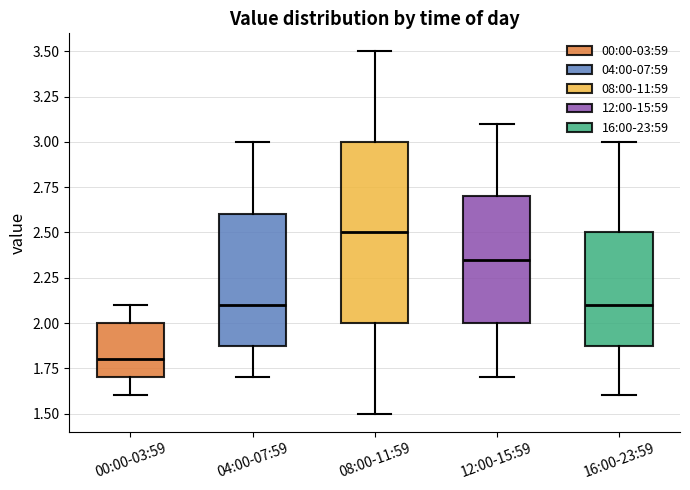

Where does the upper whisker of the box for 16:00-23:59 end on the y-axis? The values are not printed on the chart, so give them approximately, as read against the axis.

3.00